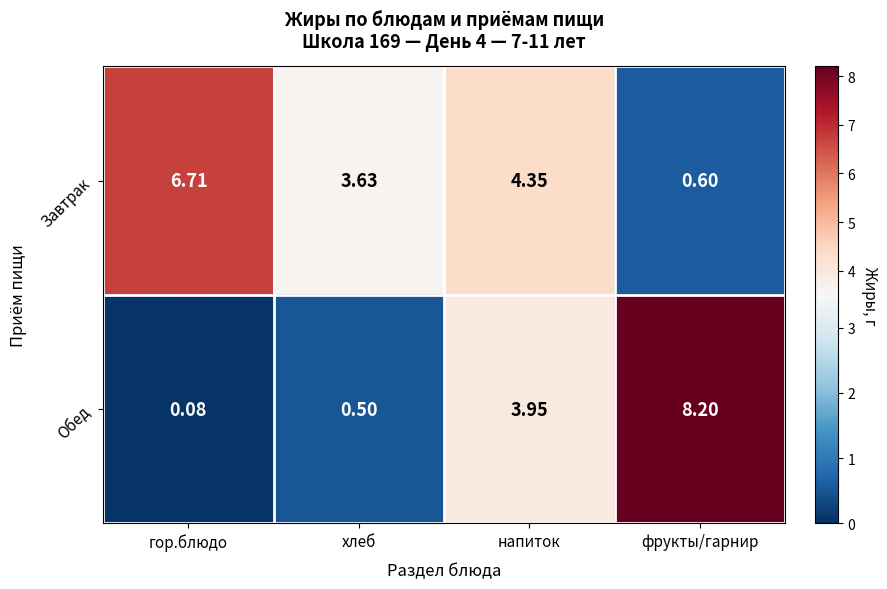

Where is Обед nearest to the value 4?

напиток